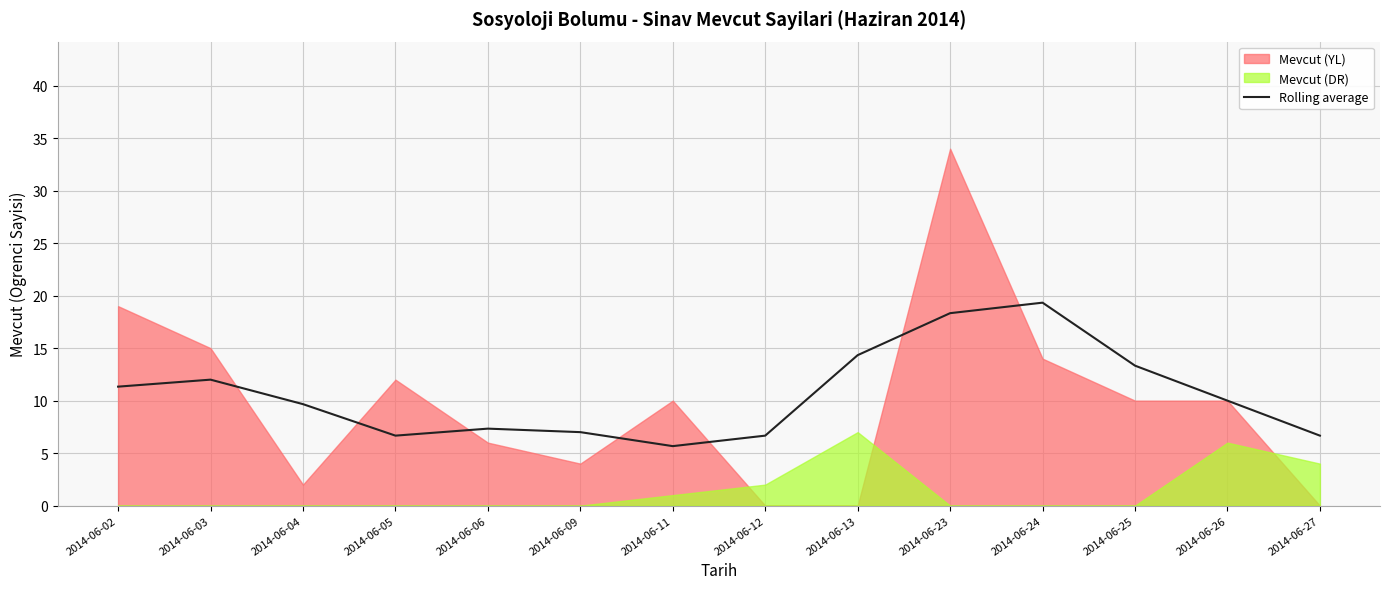

Between 2014-06-13 and 2014-06-06, which is larger?

2014-06-13